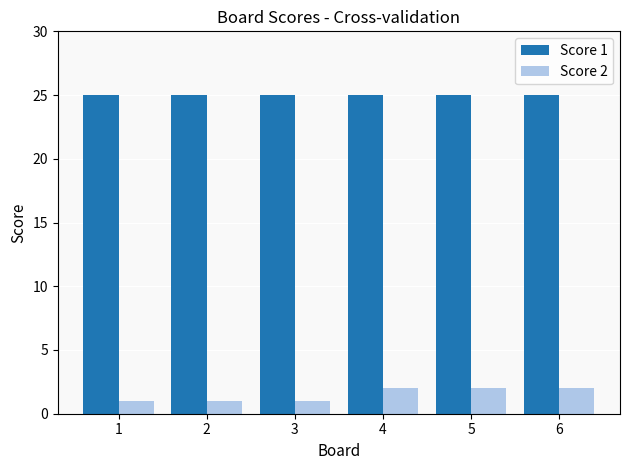

What are all the series names shown in the legend?

Score 1, Score 2